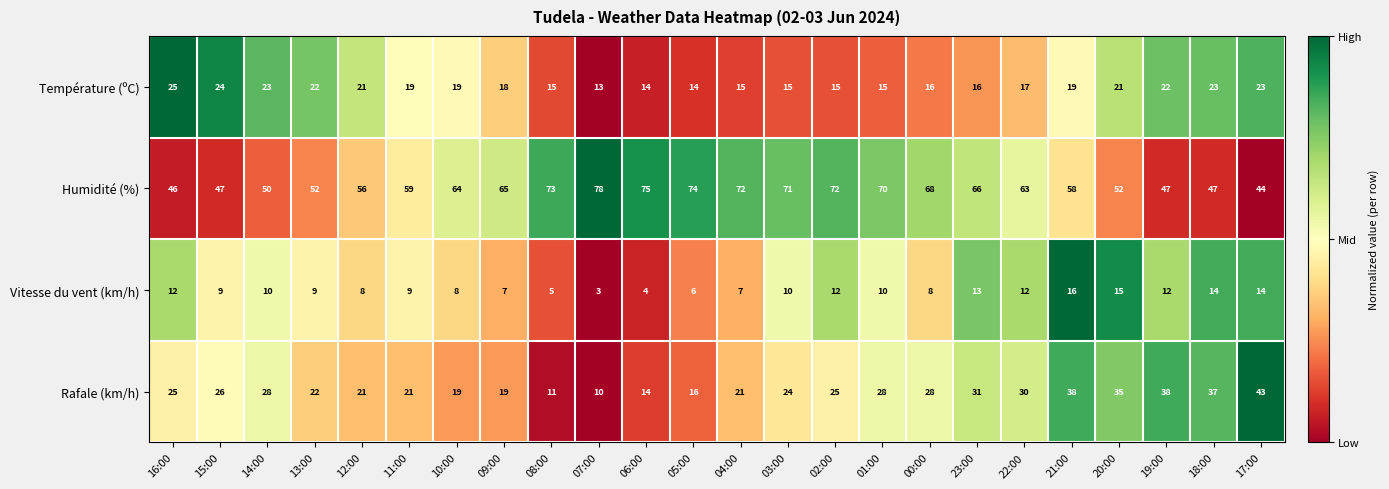

At which label is Rafale (km/h) closest to 26?

15:00